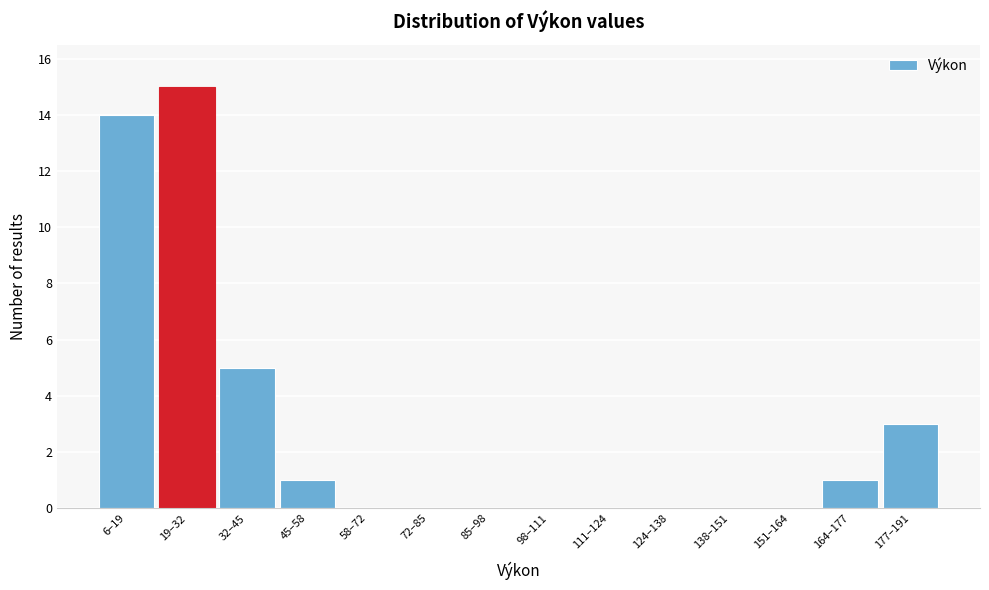

Reading left to right, extract all data points from this chart.

6–19=14	19–32=15	32–45=5	45–58=1	58–72=0	72–85=0	85–98=0	98–111=0	111–124=0	124–138=0	138–151=0	151–164=0	164–177=1	177–191=3